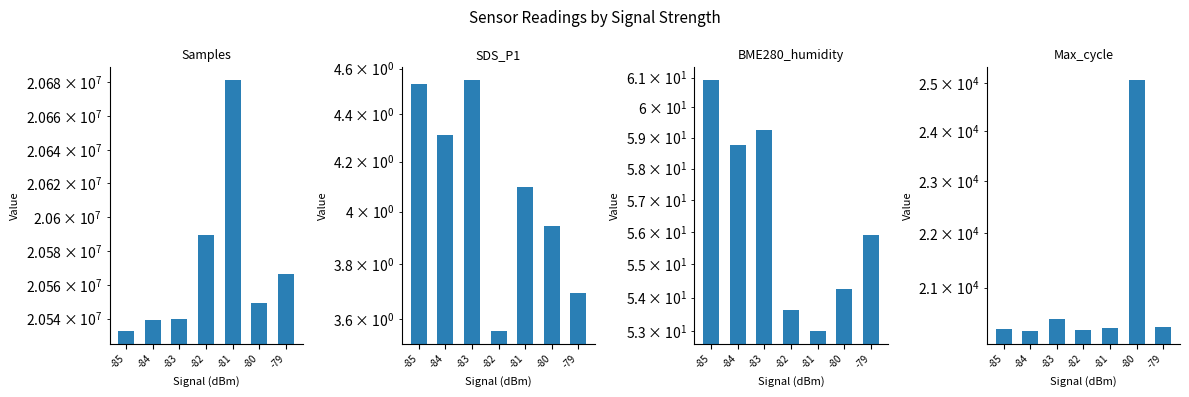

Which label corresponds to the largest value in the chart?

-81